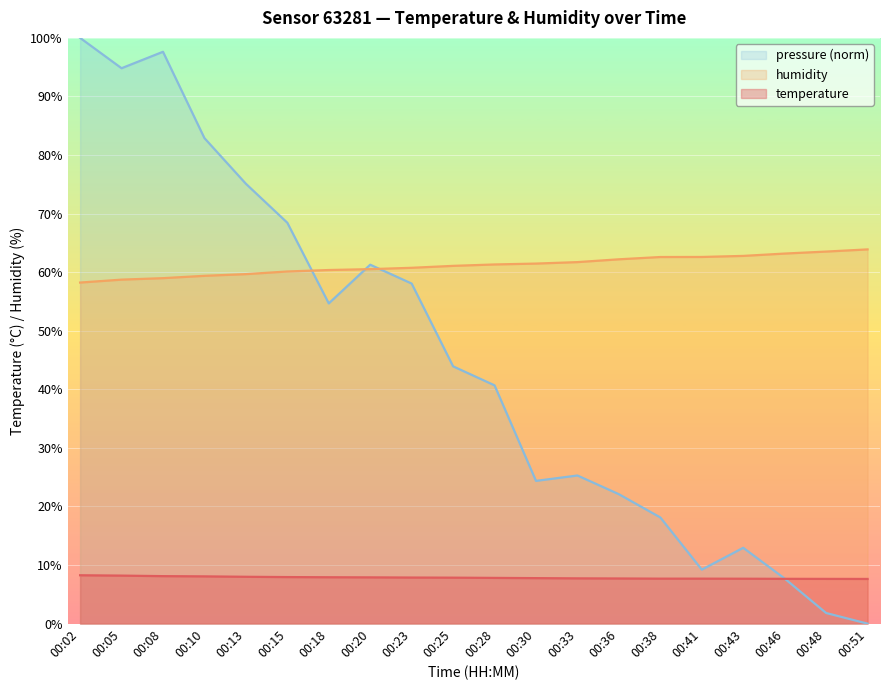

What is the greatest value displayed?

100.0